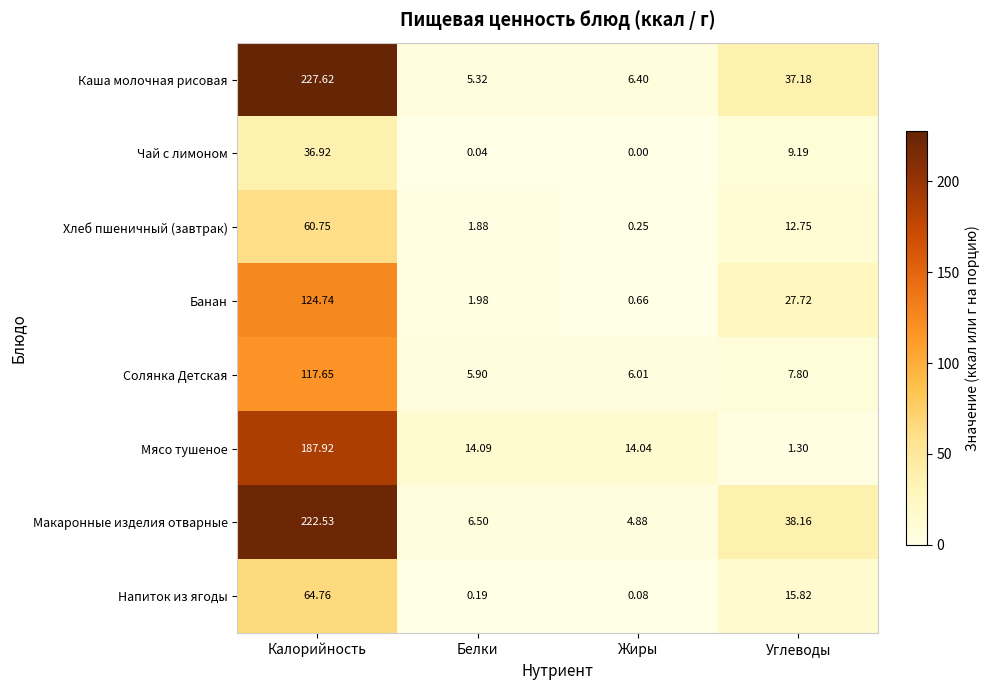

Rank the categories by Банан value from lowest to highest.

Жиры, Белки, Углеводы, Калорийность